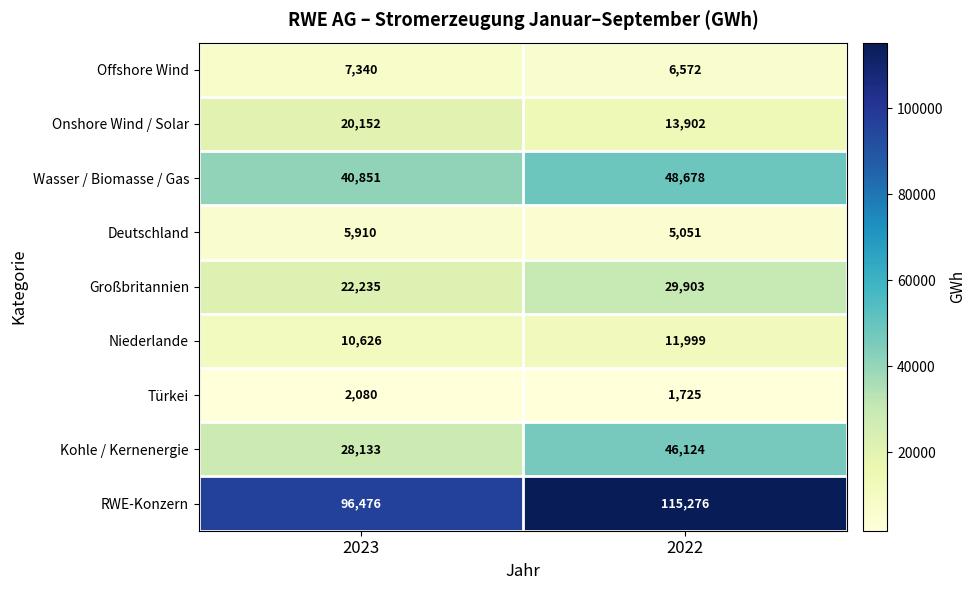

Which series changed the most between 2023 and 2022?

RWE-Konzern